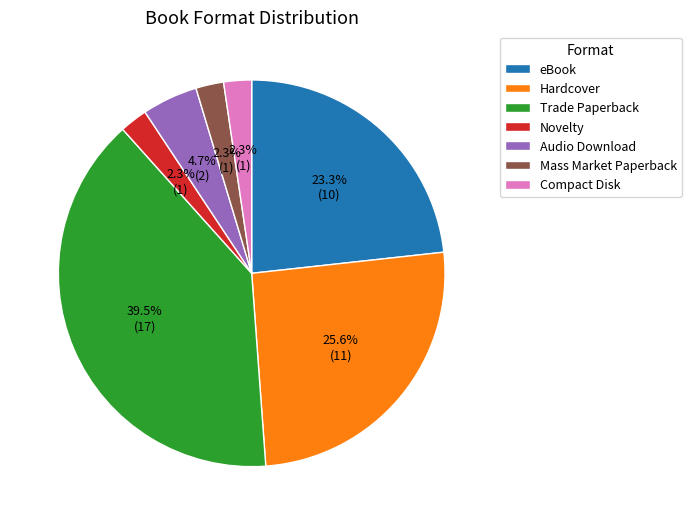

Count the number of slices in the pie.

7